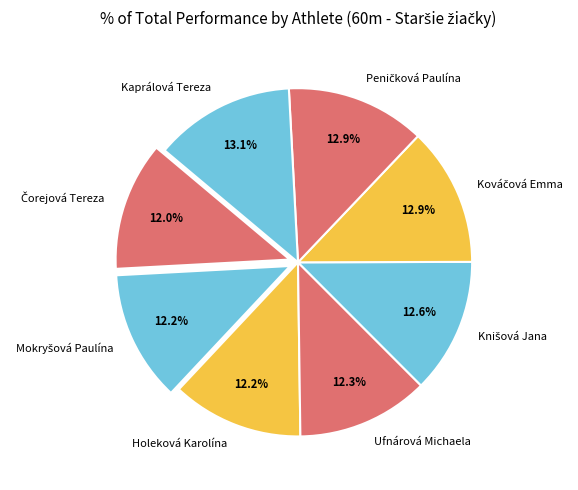

Does any single category account for the majority?

No